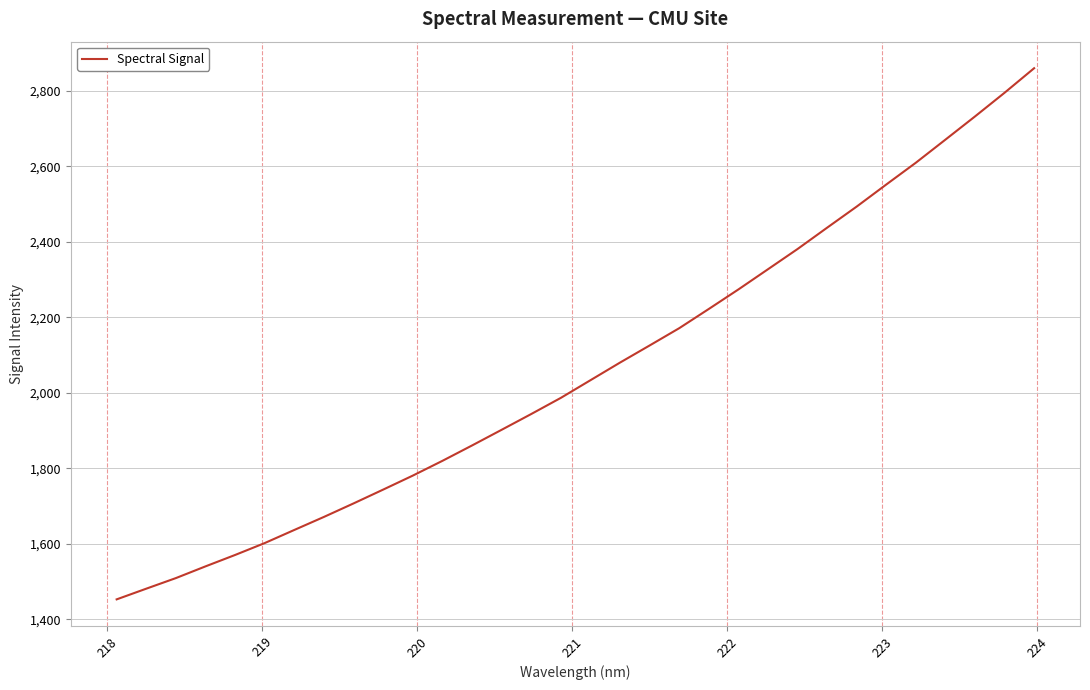

What is the maximum value shown in the chart?

2860.1